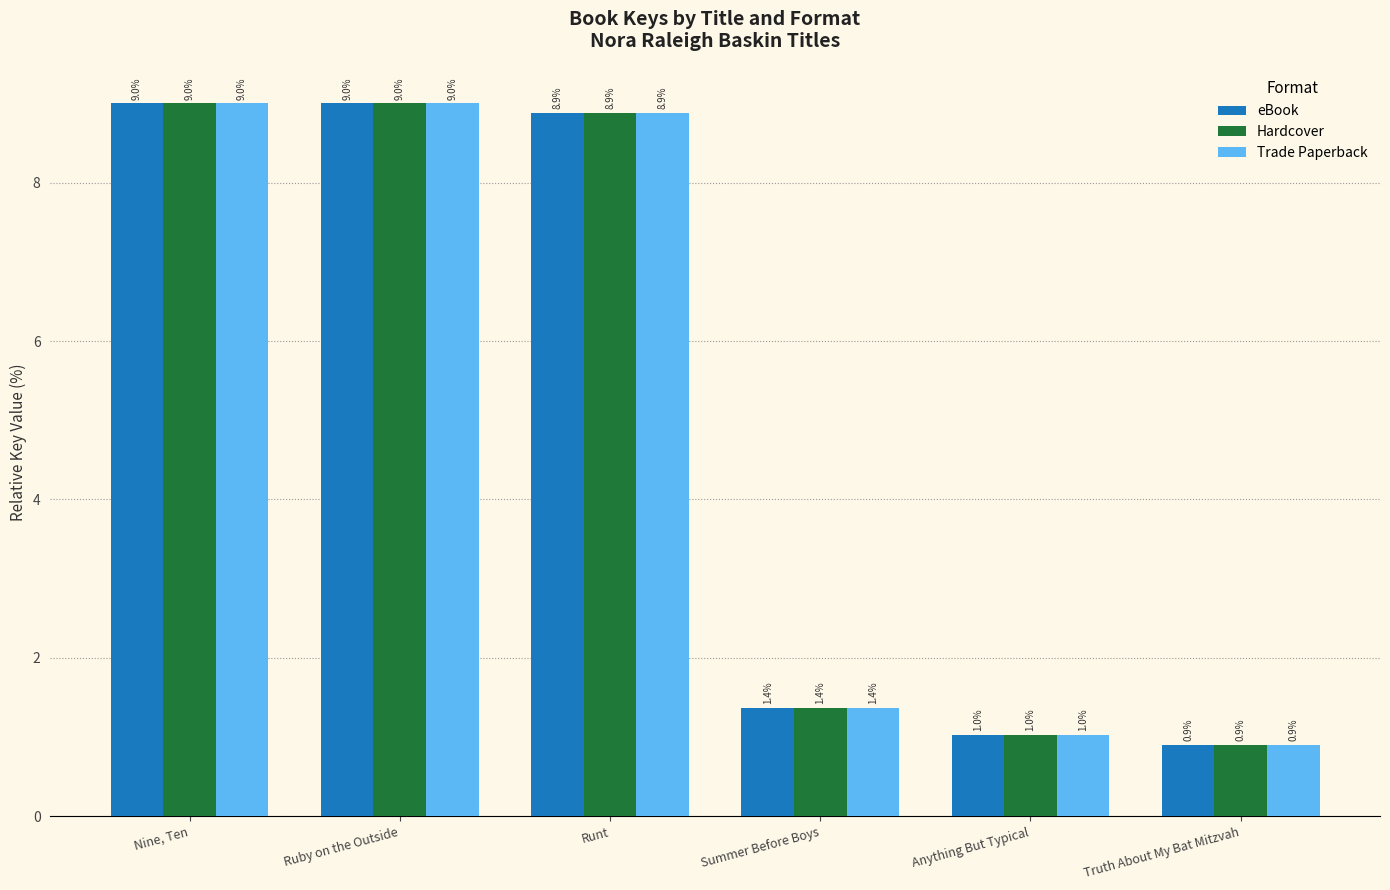

What are all the series names shown in the legend?

eBook, Hardcover, Trade Paperback